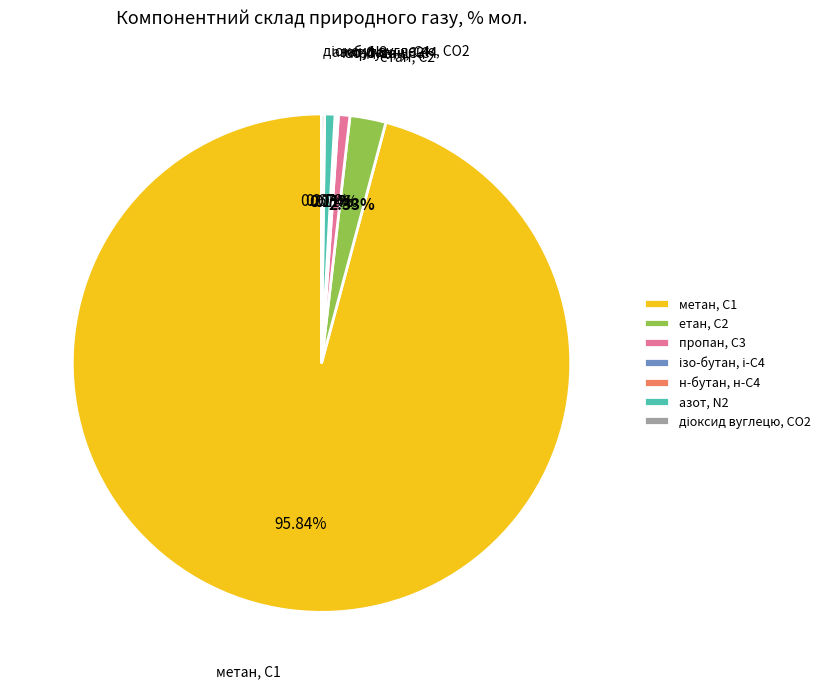

Approximately how many times larger is the value at пропан, С3 compared to етан, С2?

0.3